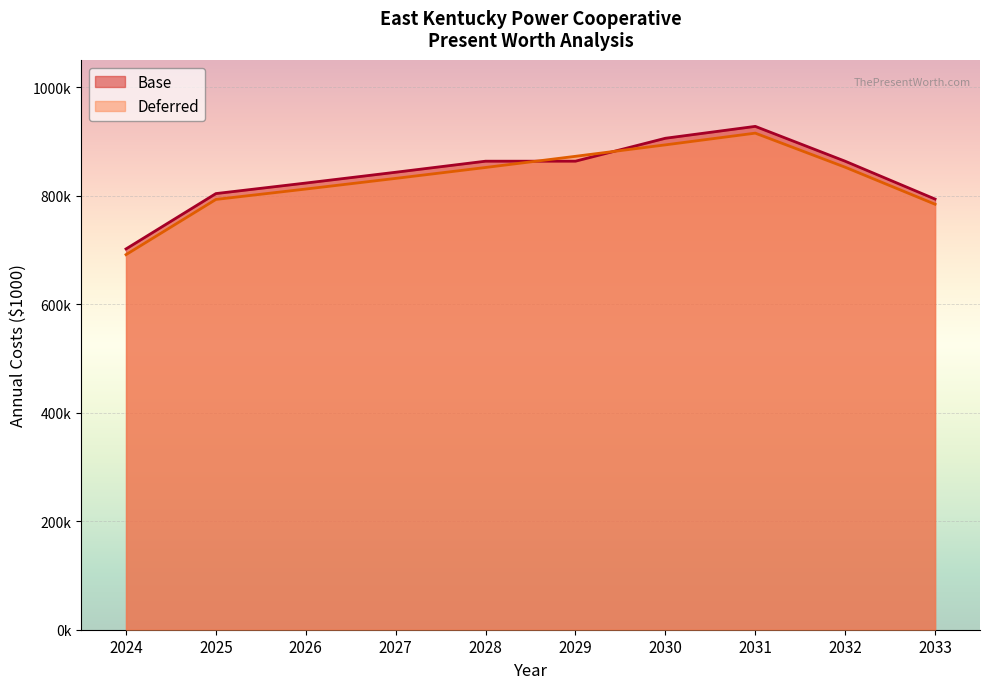

What is the smallest value displayed?

691127.7